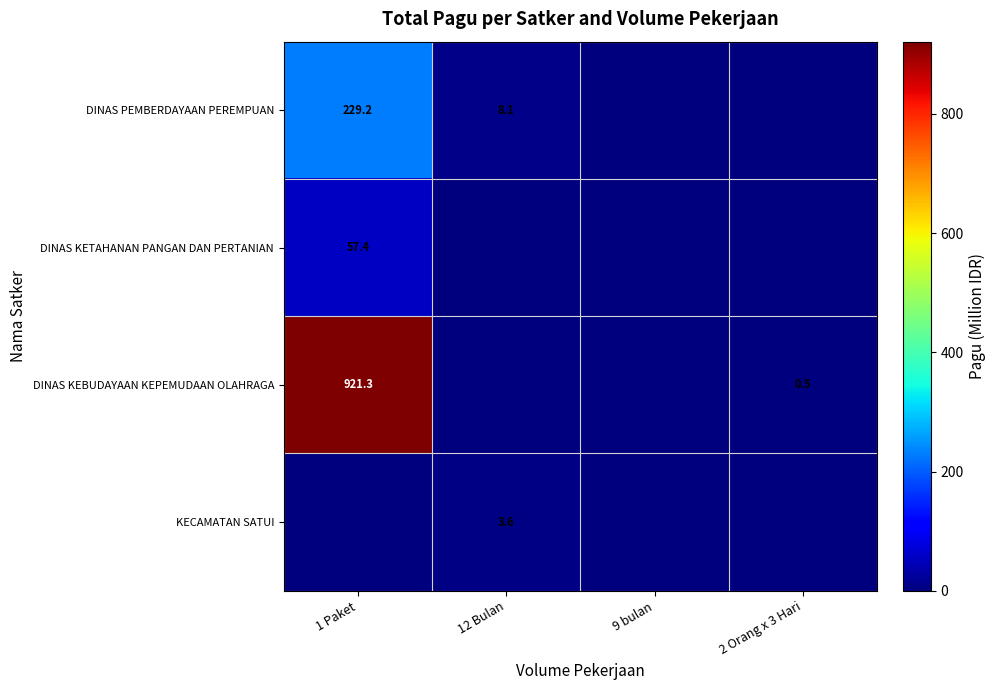

Count the number of data series in this chart.

4